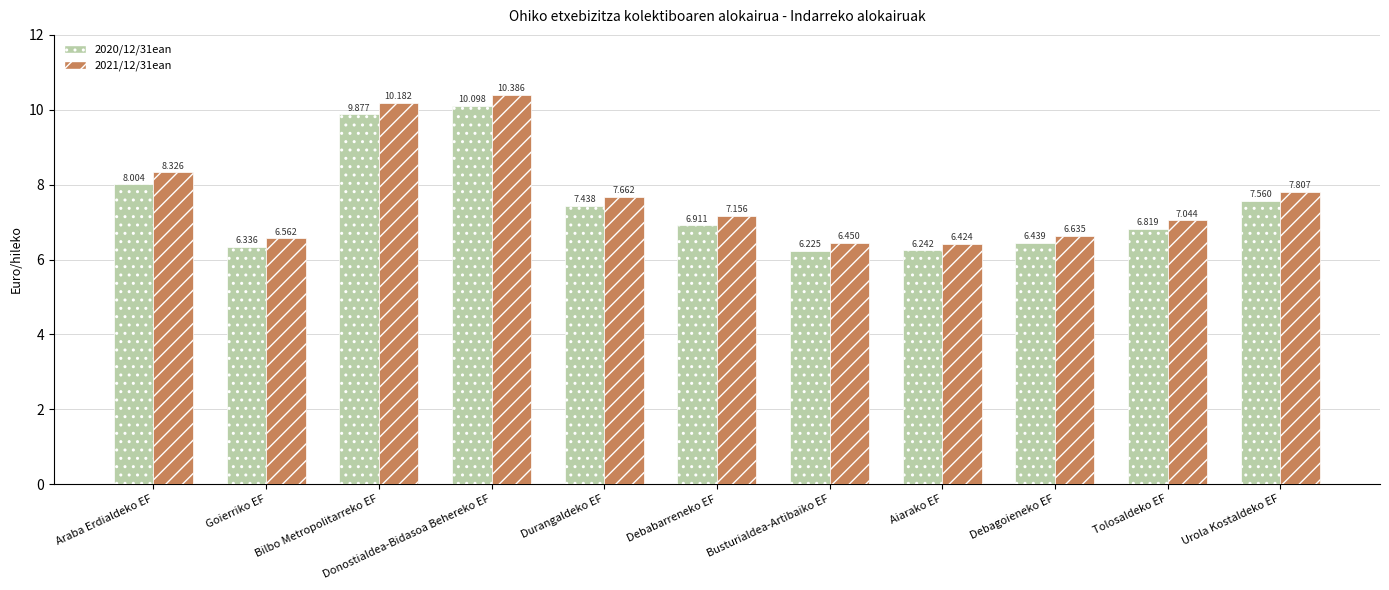

What is the spread (max minus min) of values at Aiarako EF?

0.2